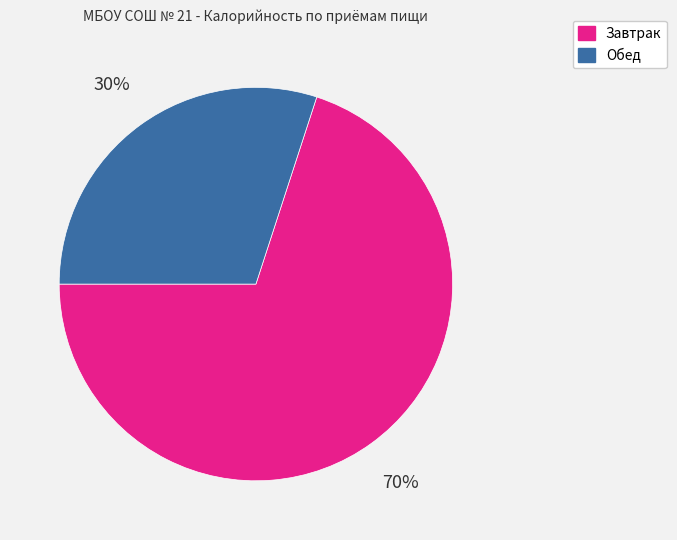

Do Завтрак and Обед together represent more than half of the pie?

Yes